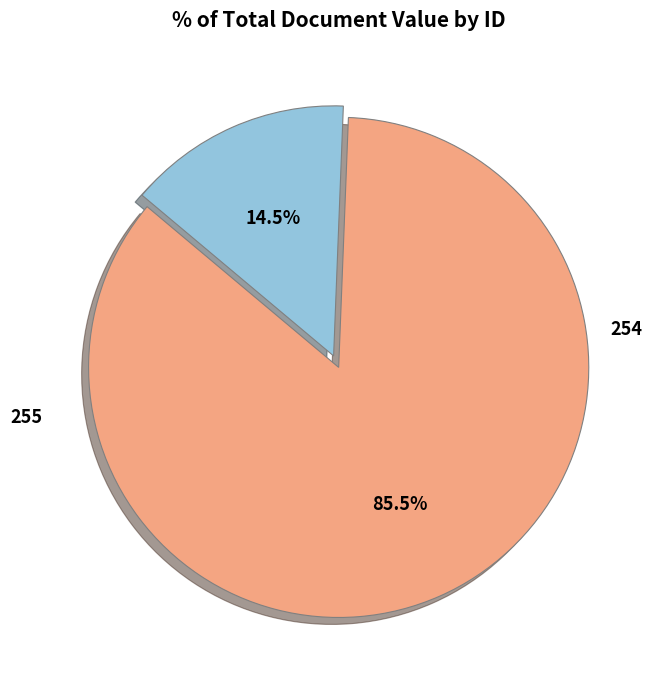

Is there a majority slice in this chart?

Yes